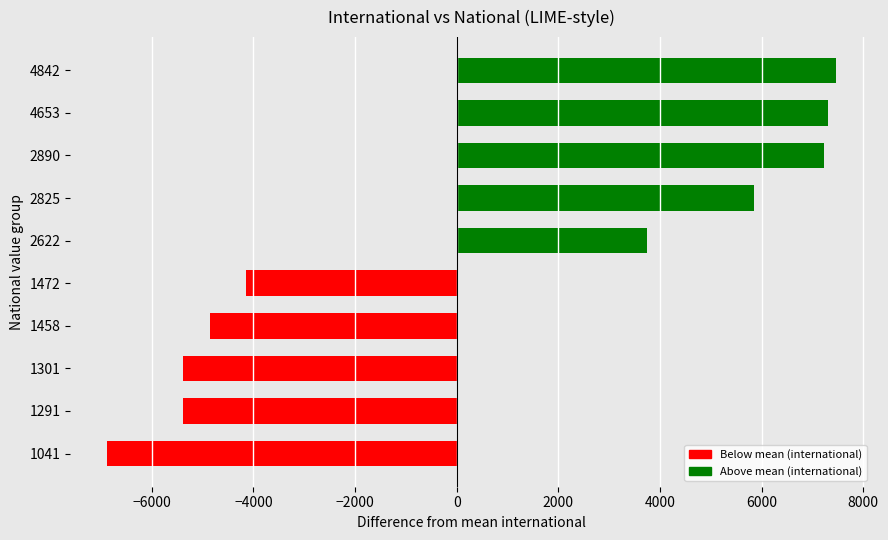

What is the difference between the maximum and minimum values?

14343.0